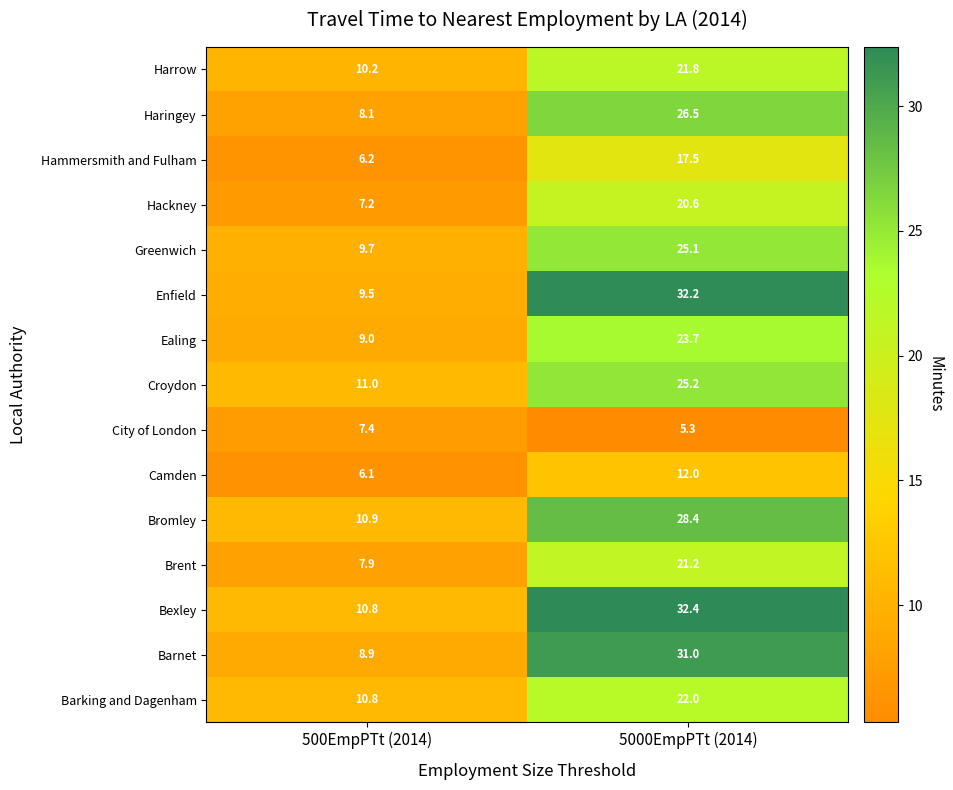

How many series are shown in this chart?

15